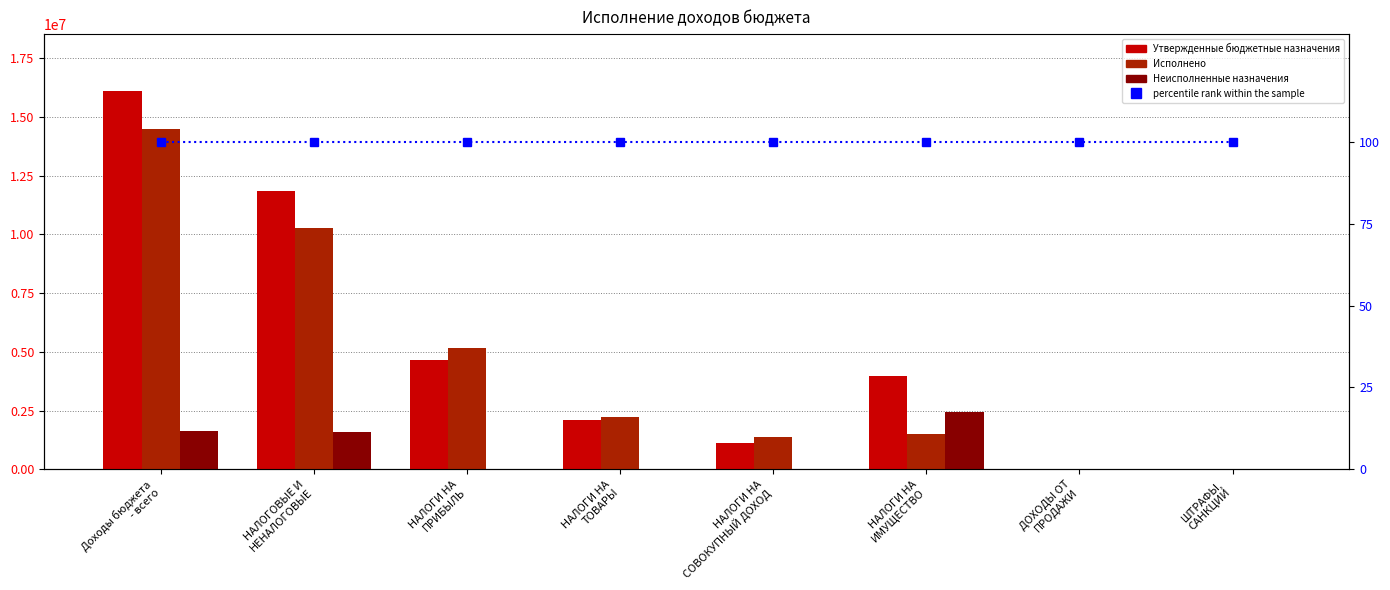

What is the value of the Утвержденные бюджетные назначения bar at the 5th from the left?

1100000.0